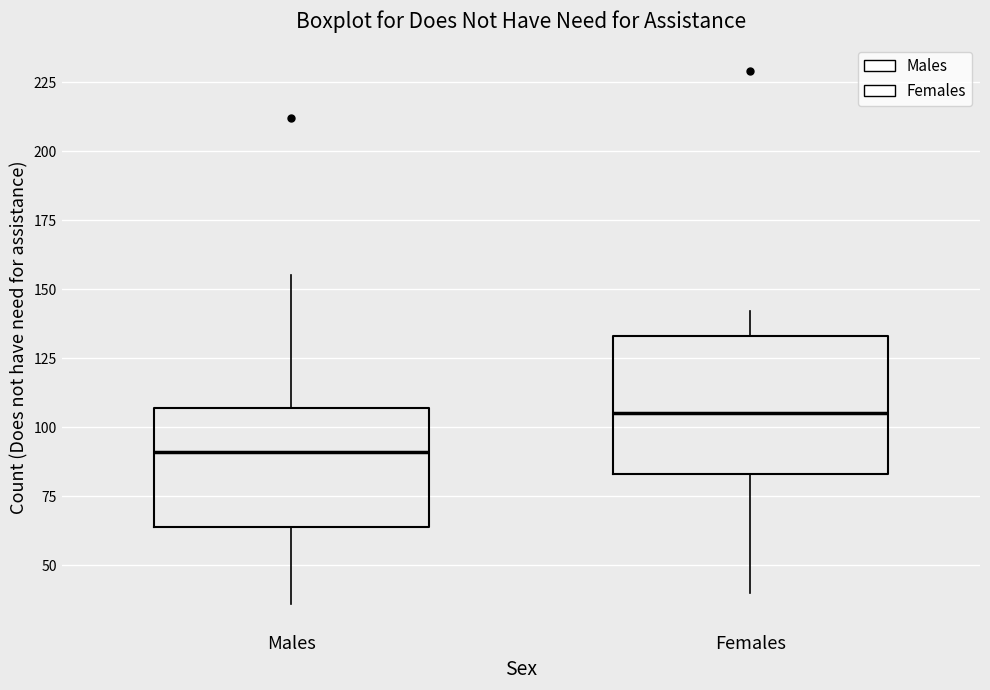

Which box is the tallest, from its lower edge to its upper edge?

Females